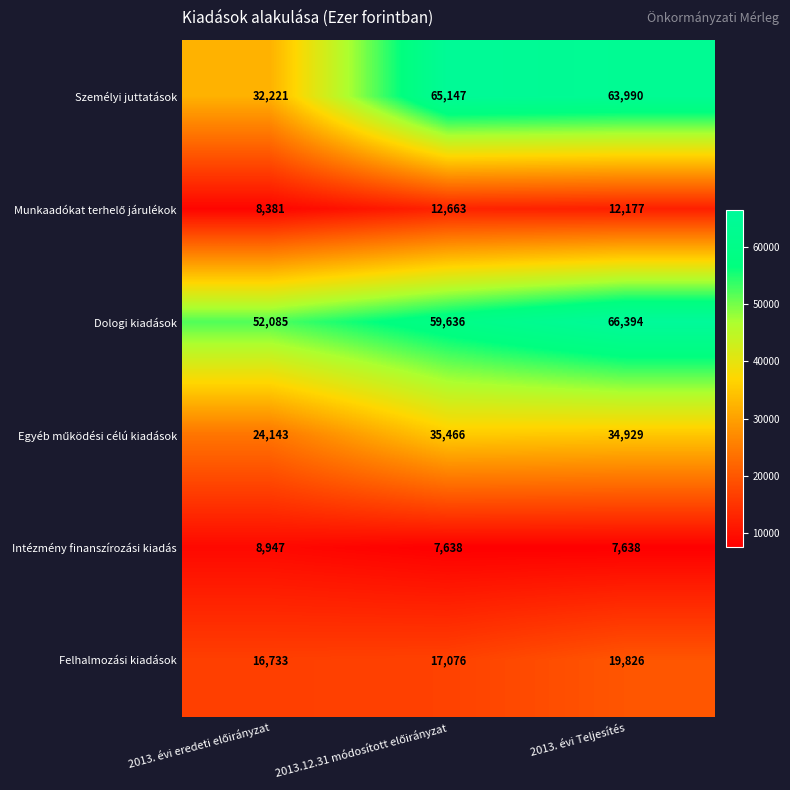

What is the average value of the Intézmény finanszírozási kiadás series?

8074